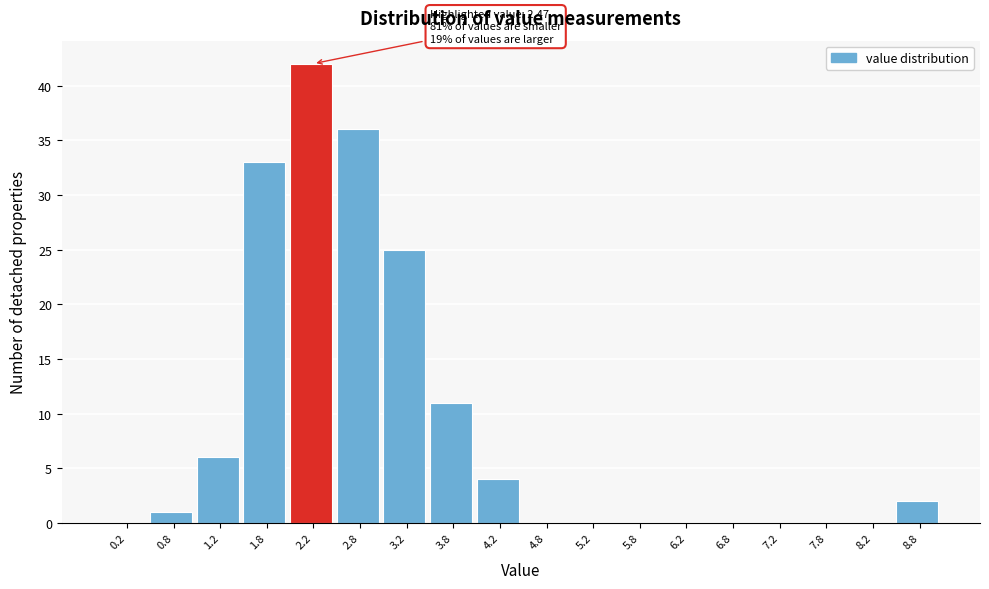

Which range on the x-axis has the tallest bar?

2.0 to 2.5